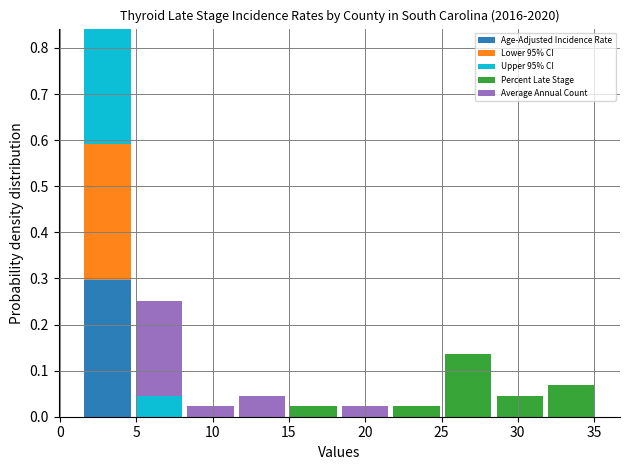

What is the total height of the stacked bar covering 1.5 to 5.0 on the x-axis? Neither the bar edges nor the heights are printed on the chart, so give them approximately, as read against the axes.

0.84